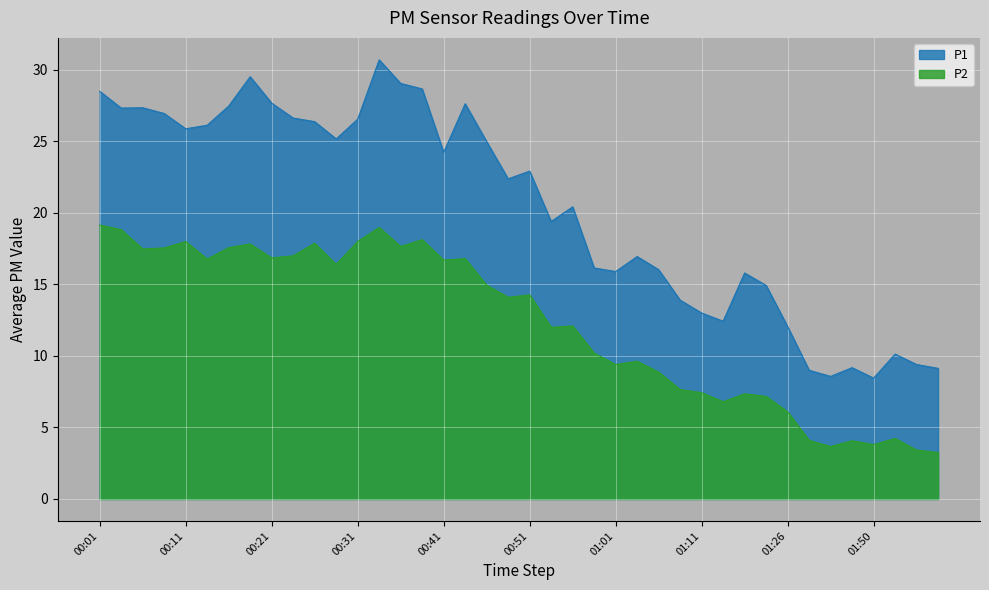

At which label does P1 reach its peak?

00:33